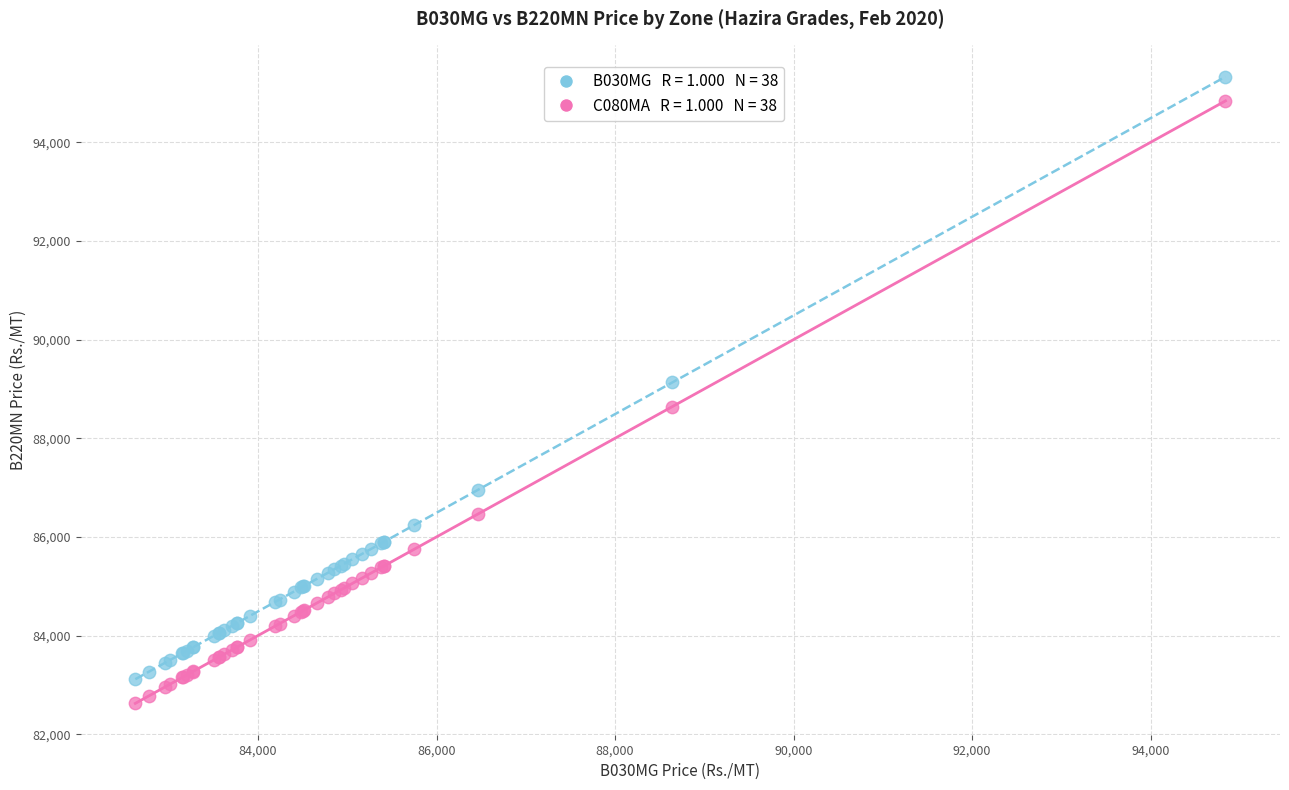

Across all series, what Y value is closest to 88977?

89132